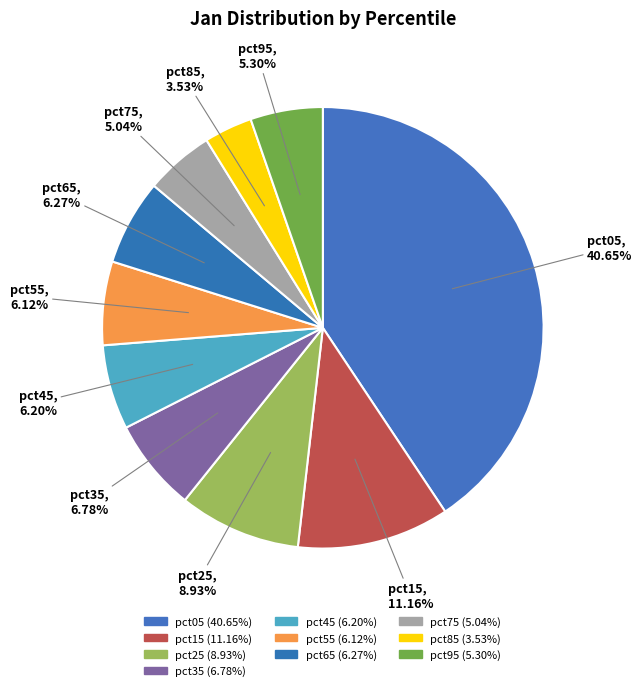

How many segments does this pie chart have?

10